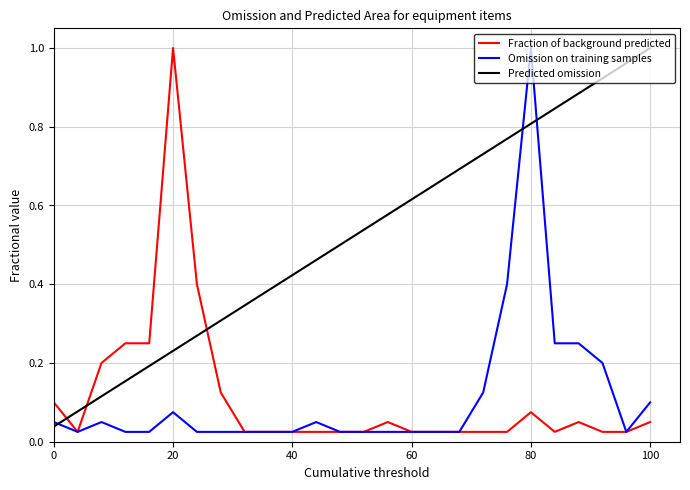

Which series has the largest total across all categories?

Predicted omission